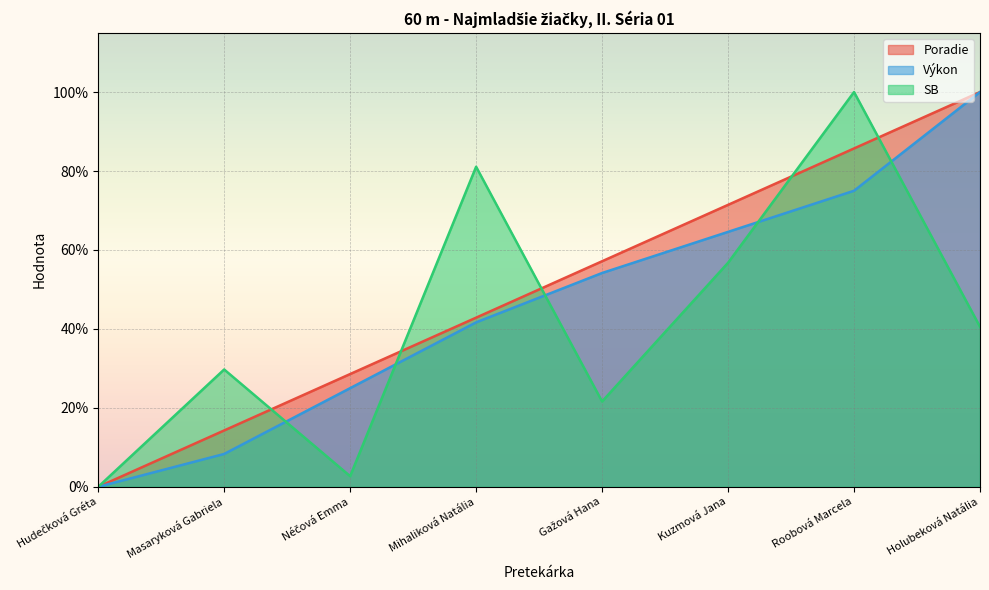

Between Holubeková Natália and Kuzmová Jana, which is larger?

Holubeková Natália